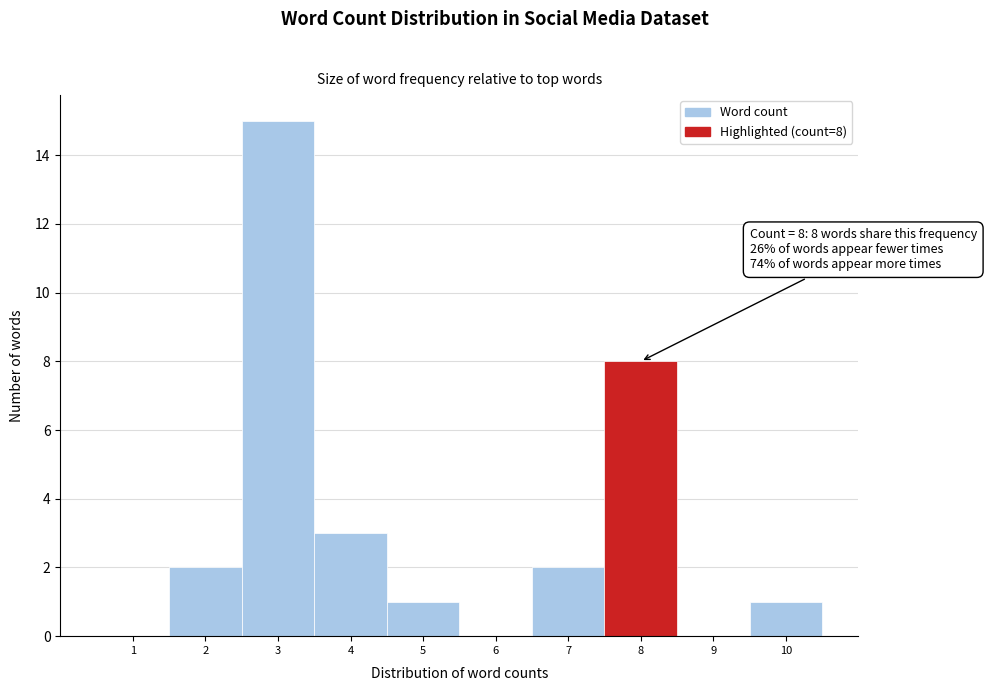

Which range on the x-axis has the tallest bar?

2.5 to 3.5